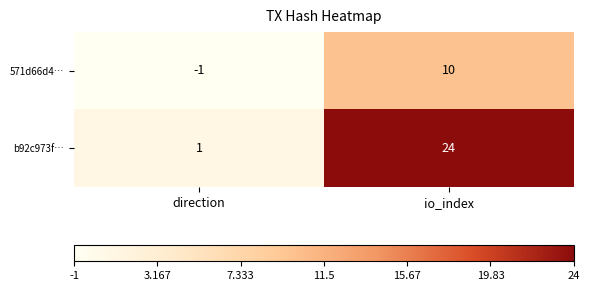

At io_index, list the series in order from smallest to largest.

571d66d4…, b92c973f…